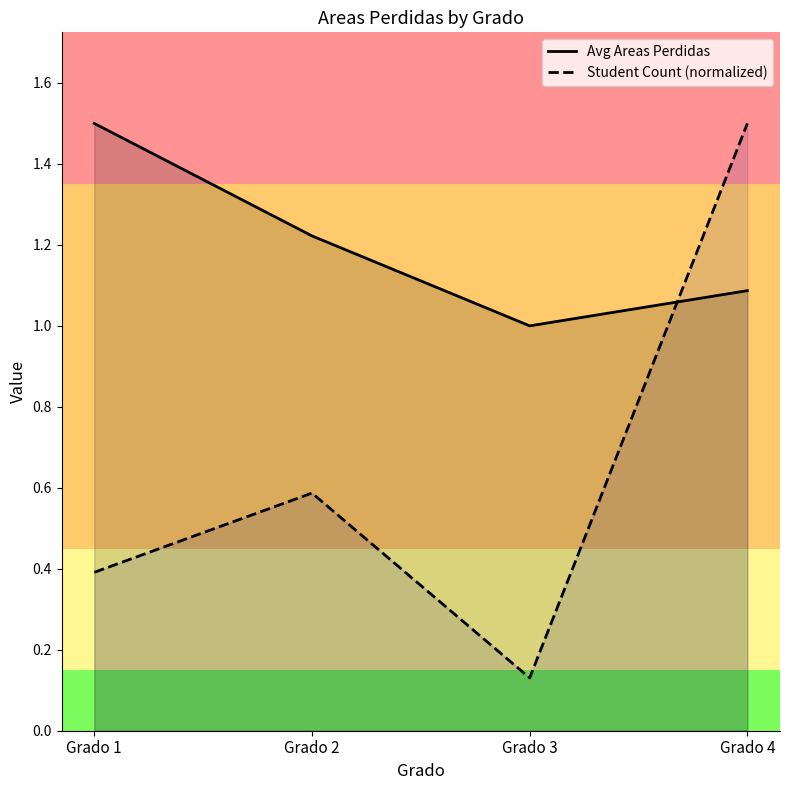

What is the difference between the highest and lowest values at Grado 4?

0.4